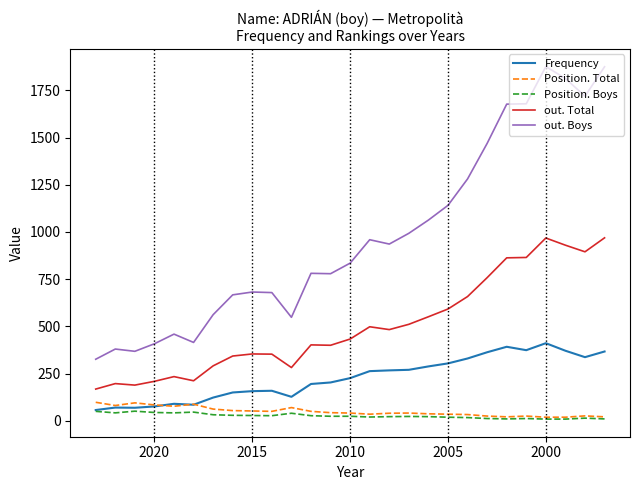

True or false: out. Boys and Position. Total cross at least once.

False